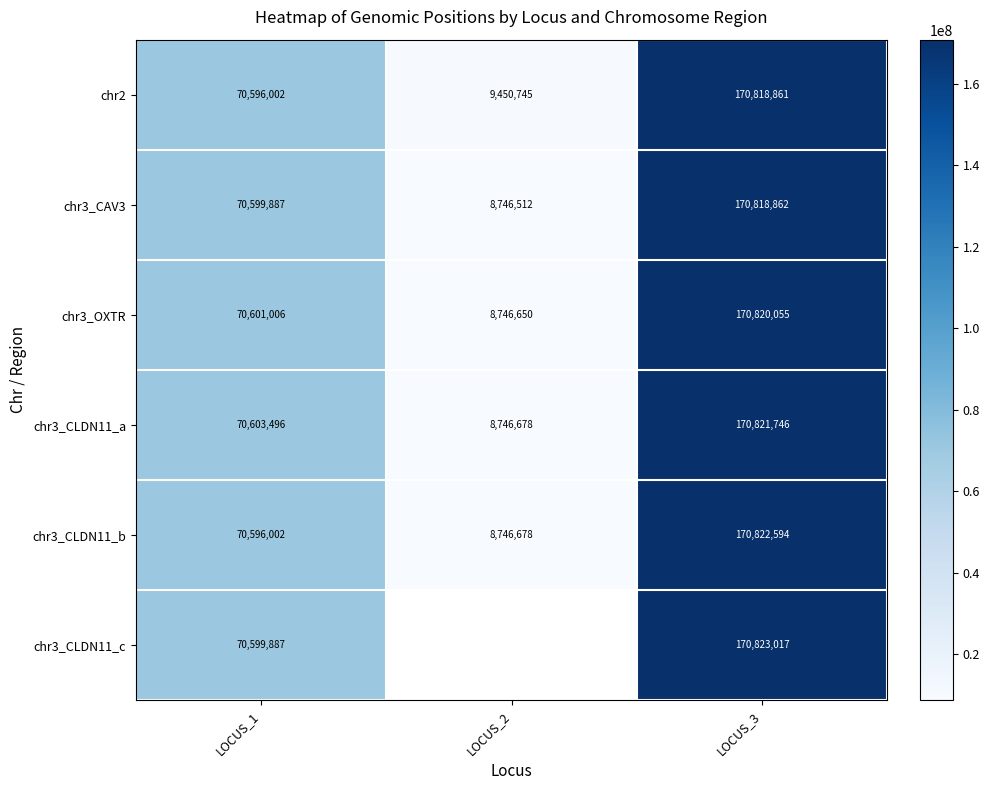

The value of chr2 at LOCUS_2 is 3772719.5. True or false?

False